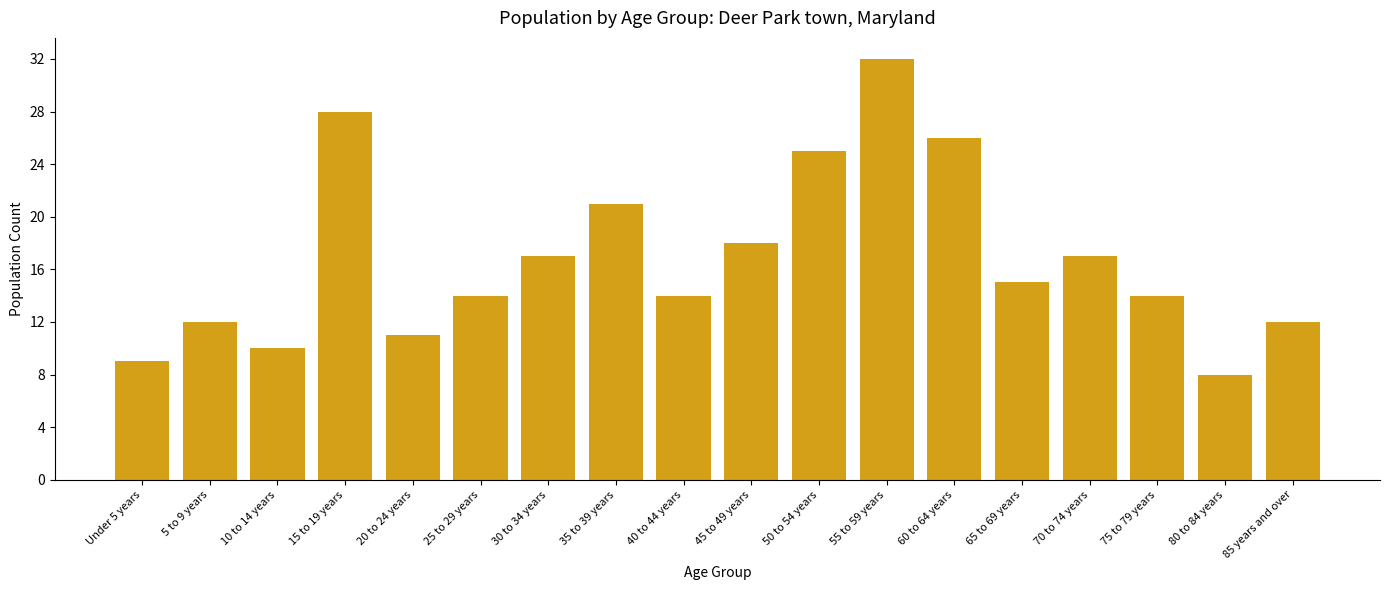

What position from the left is 30 to 34 years?

7